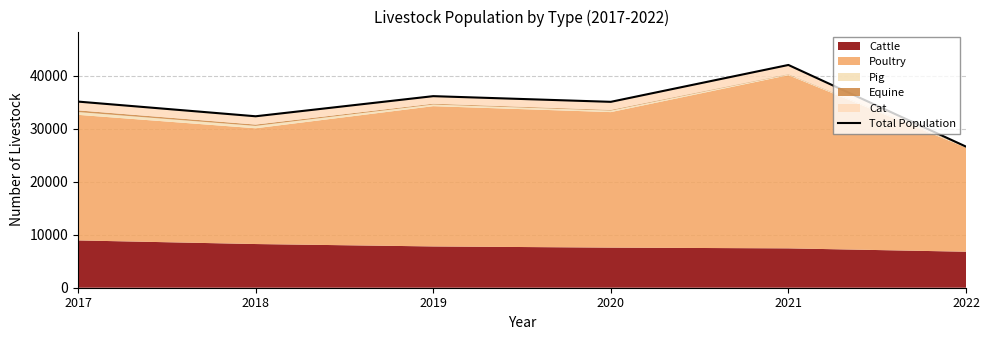

Count the number of categories in the chart.

6